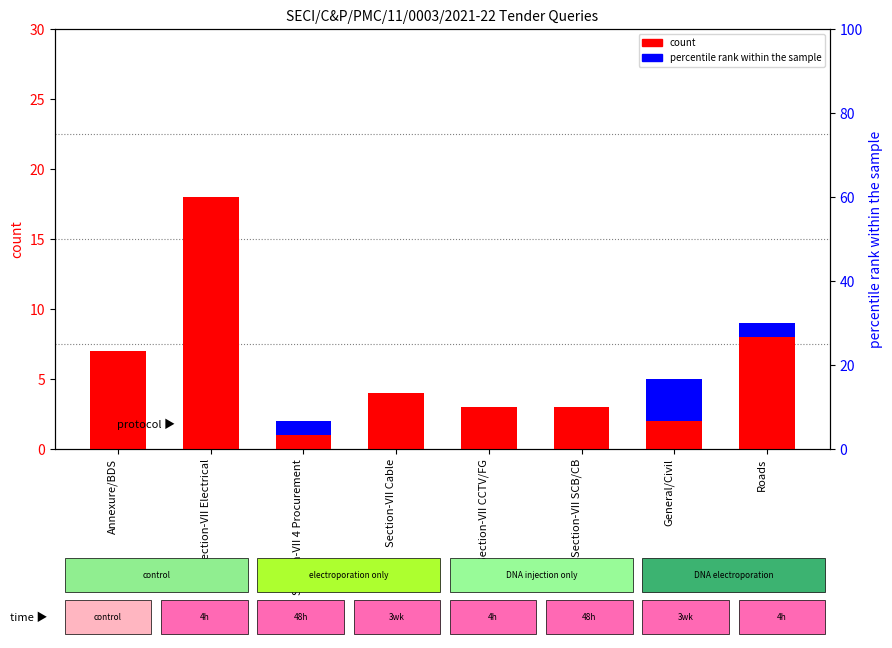

List the series in order of their peak value, highest first.

count (Technical), count (Projects)